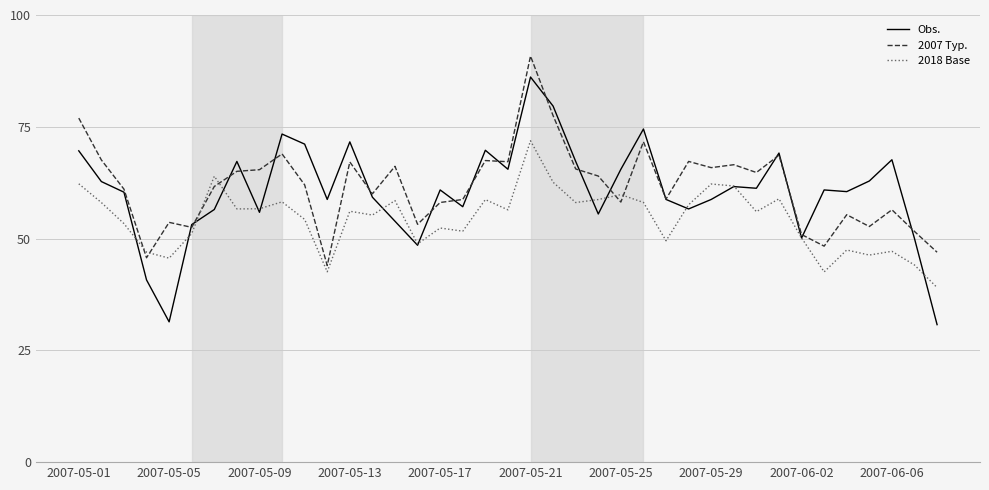

What is the minimum value shown in the chart?

30.8